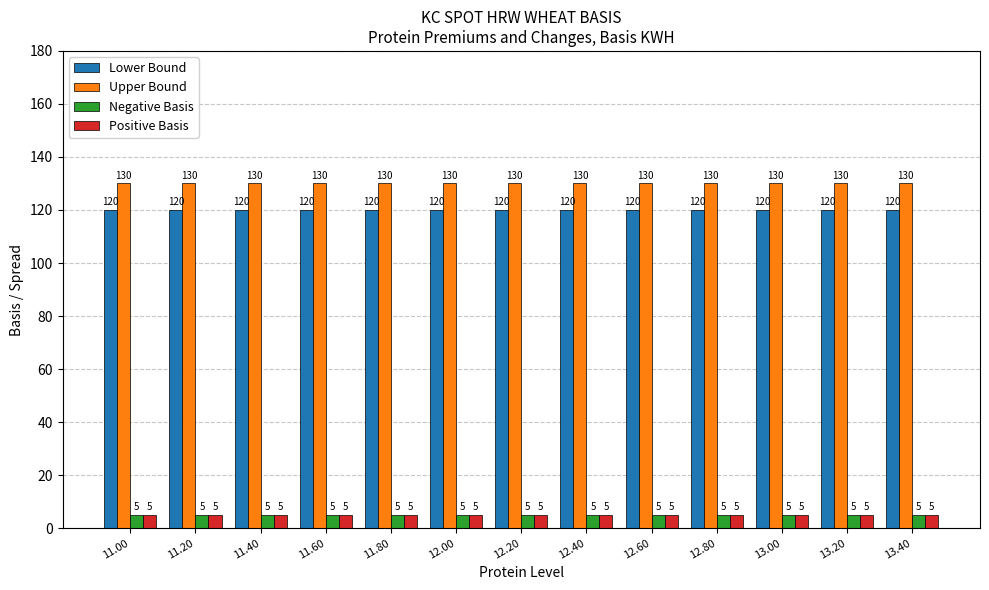

At how many categories does at least one series exceed 60?

13